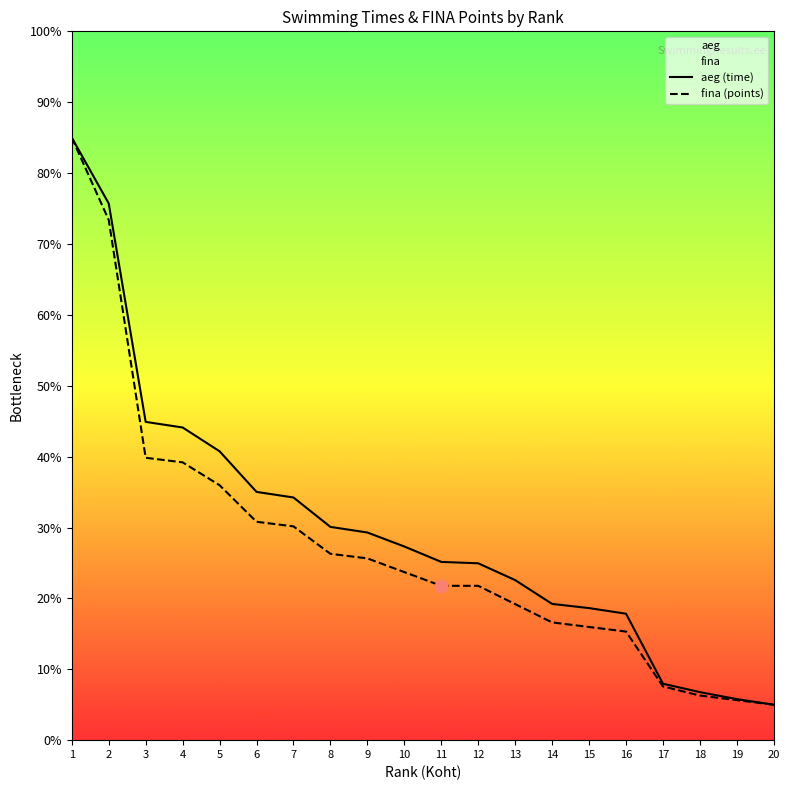

Which series contains the highest Y value?

aeg